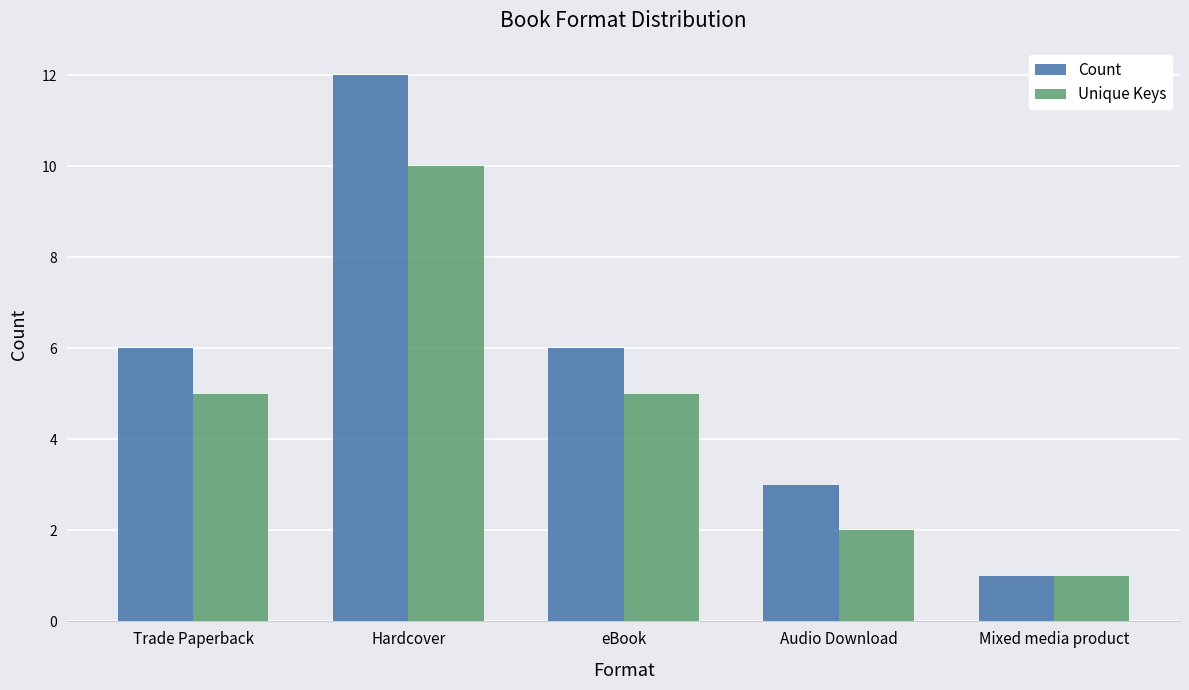

How many Unique Keys values are between 2 and 5?

3